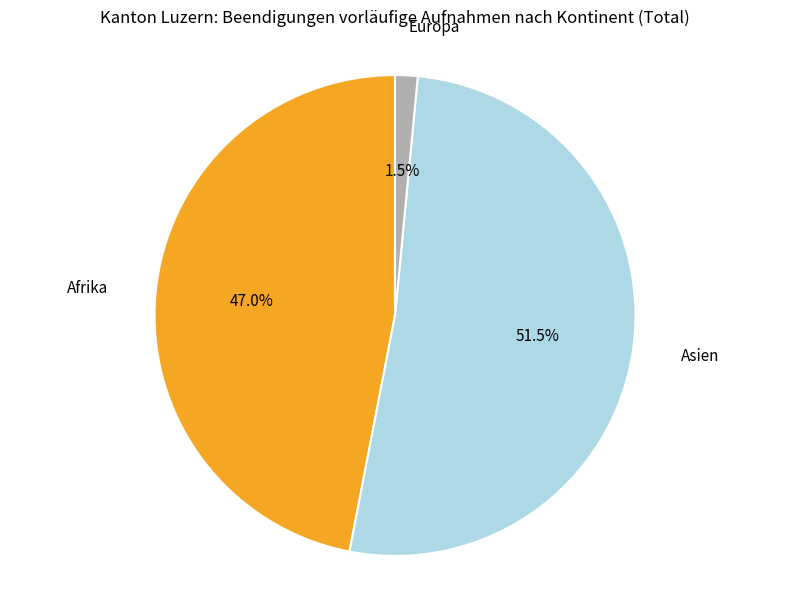

Does any single category account for the majority?

Yes